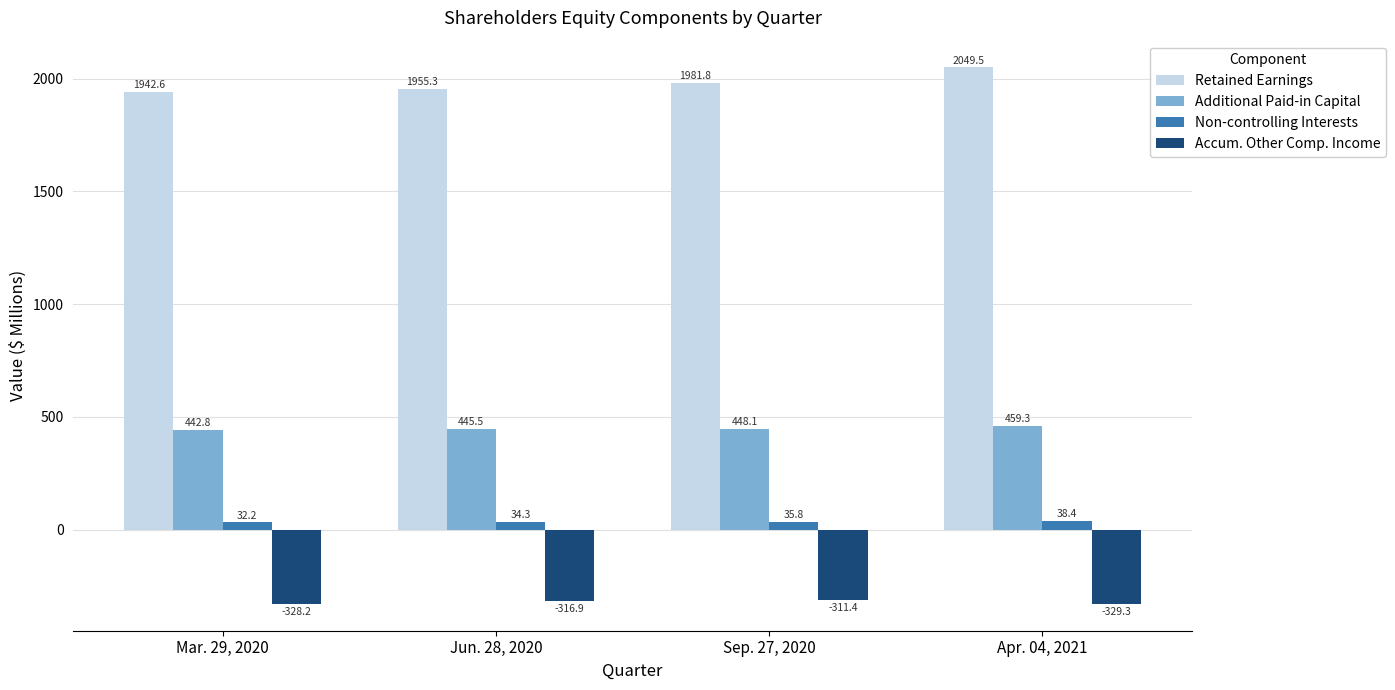

Which series has the widest spread of values?

Retained Earnings